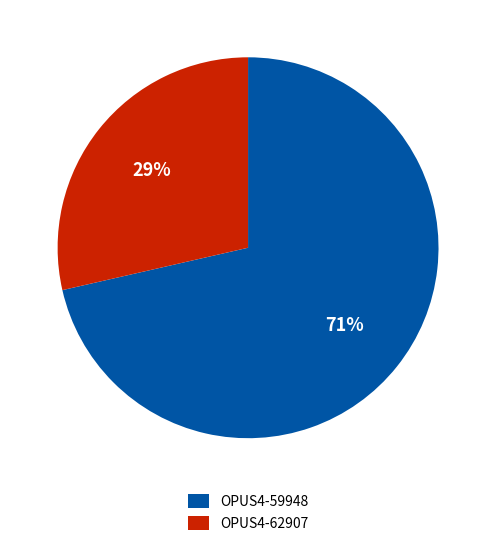

To the nearest percent, what is the combined percentage of OPUS4-62907 and OPUS4-59948?

100%